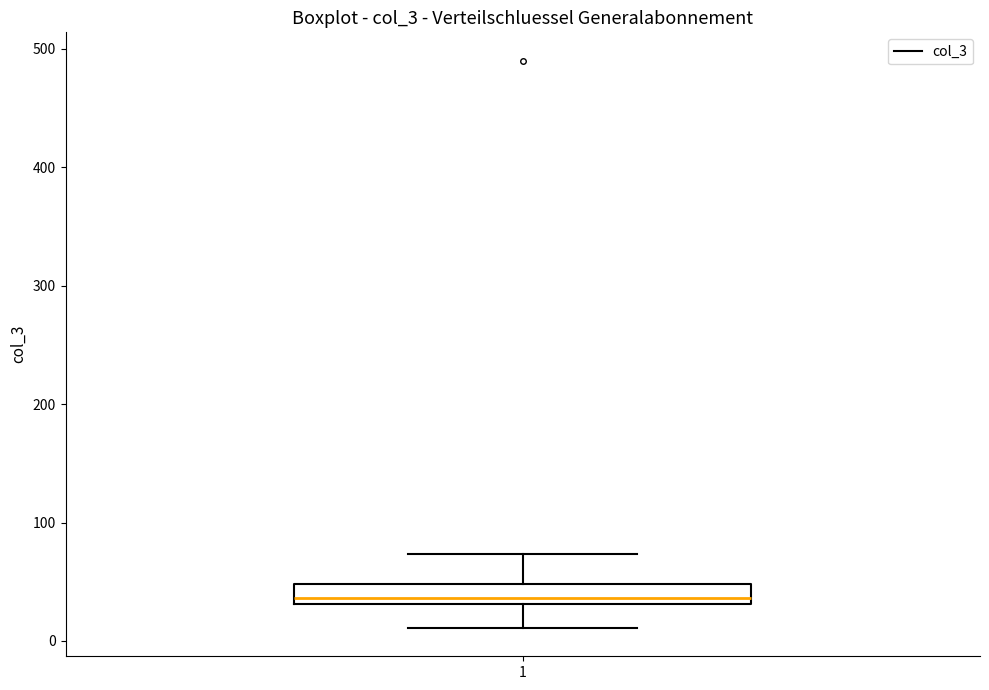

Transcribe this box plot: give where the median line is, the range the box spans, and where the two whiskers end, as read against the y-axis. The values are not printed on the chart, so give them approximately, as read against the axis.

median 40, box 30 to 50, whiskers 10 to 70